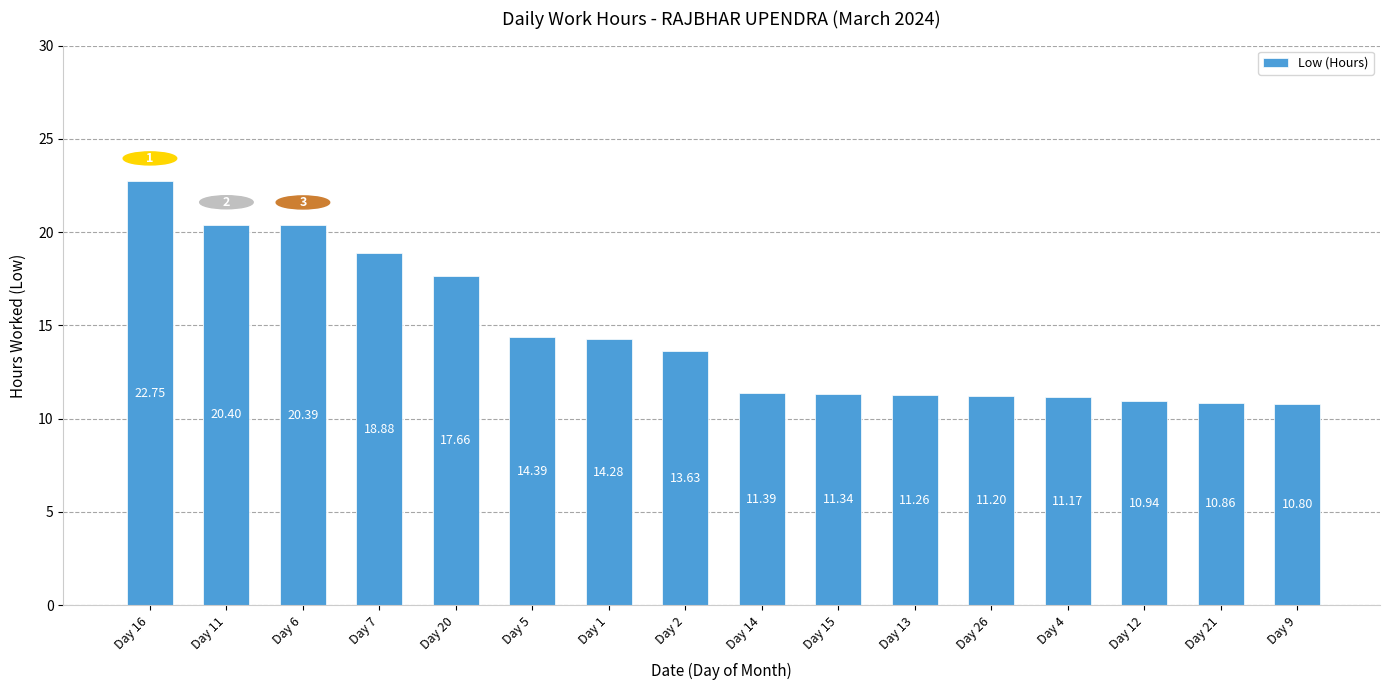

What is the change in value from Day 11 to Day 12?

-9.5